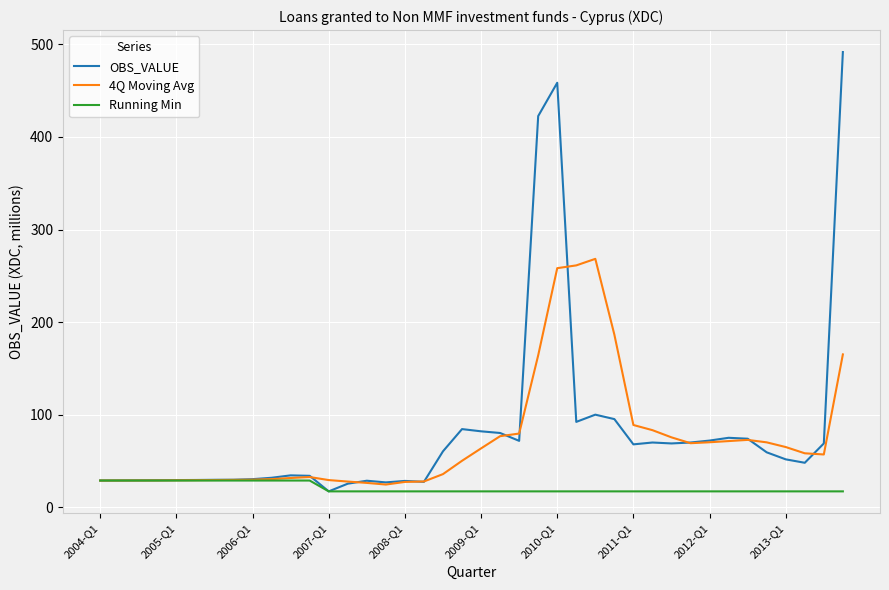

Which series has the largest range (max minus min)?

OBS_VALUE